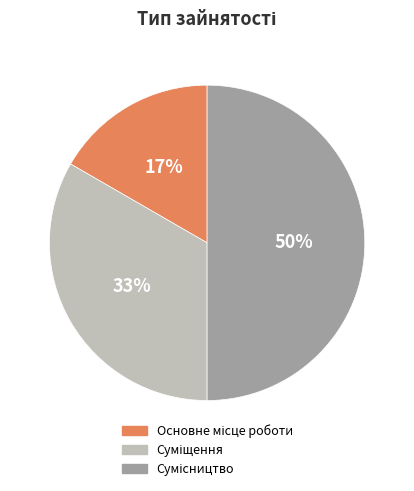

To the nearest percent, what is the difference between the largest and smallest slice percentages?

33%